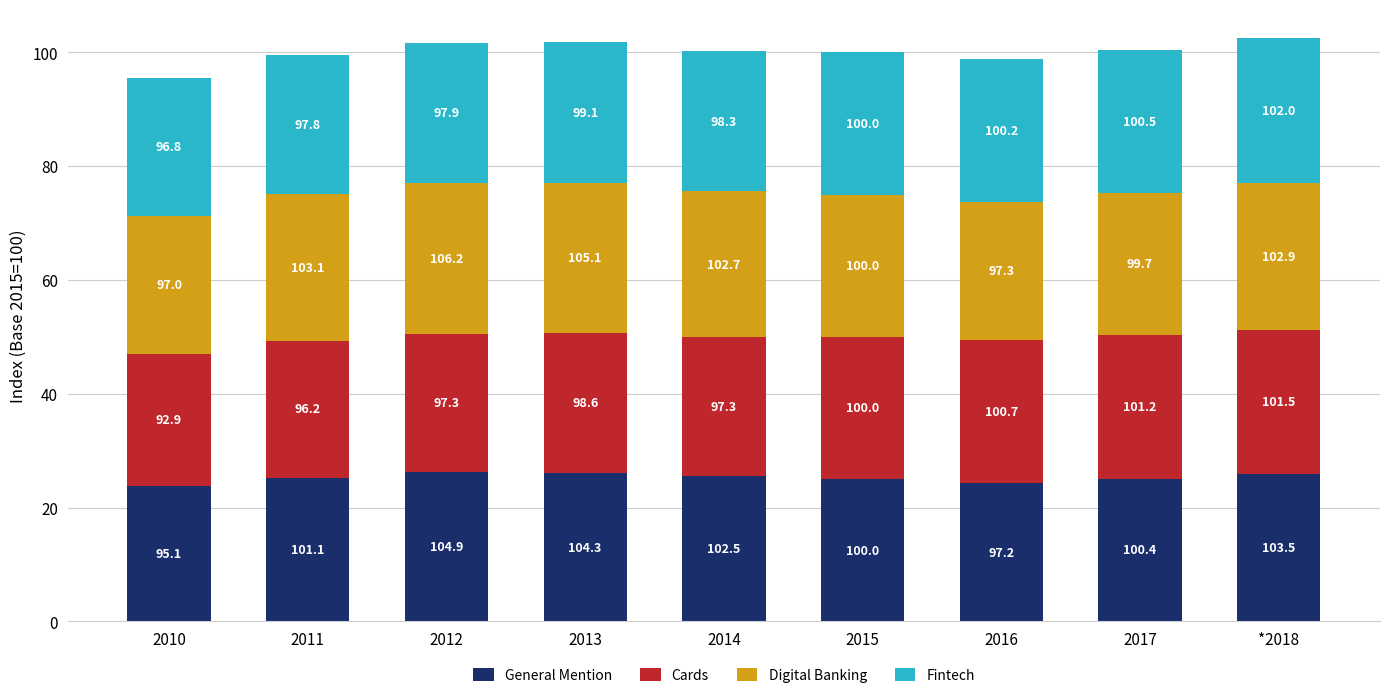

At which label does Cards first exceed 24?

2011